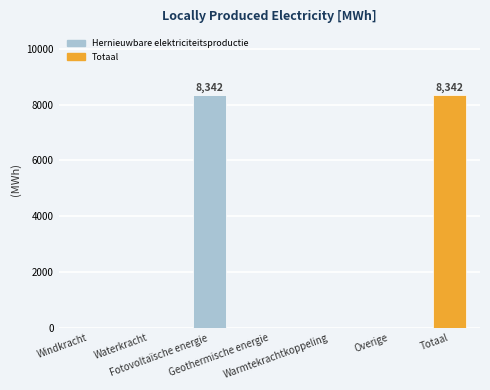

Reading left to right, what are all the values shown in this chart?

0.0	0.0	8341.8	0.0	0.0	0.0	8341.8